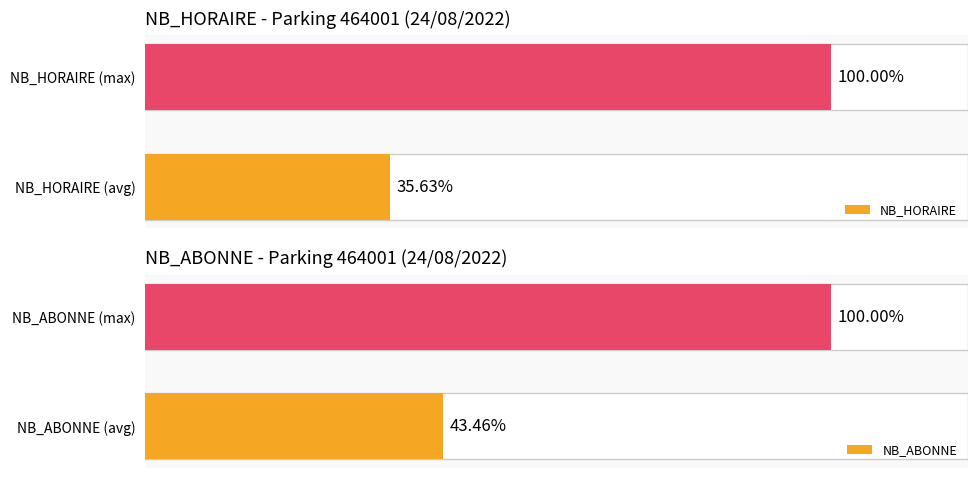

What is the approximate value of NB_HORAIRE at NB_HORAIRE (avg)?

35.6